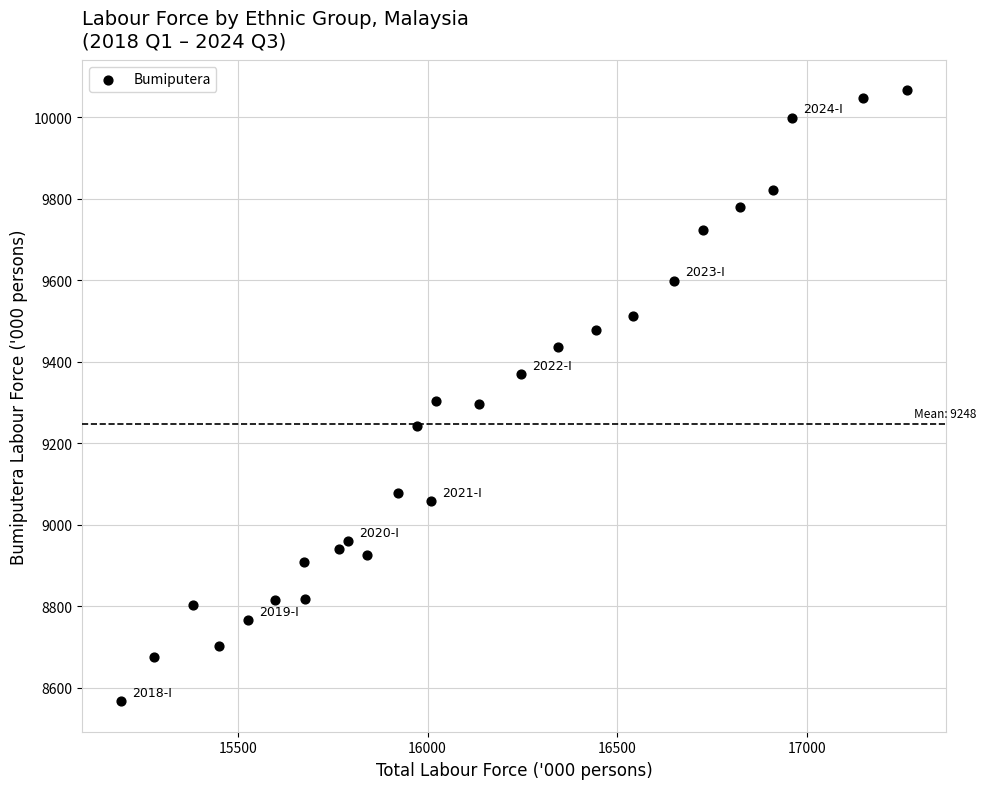

What is the range of Y values (max minus min)?

1499.1